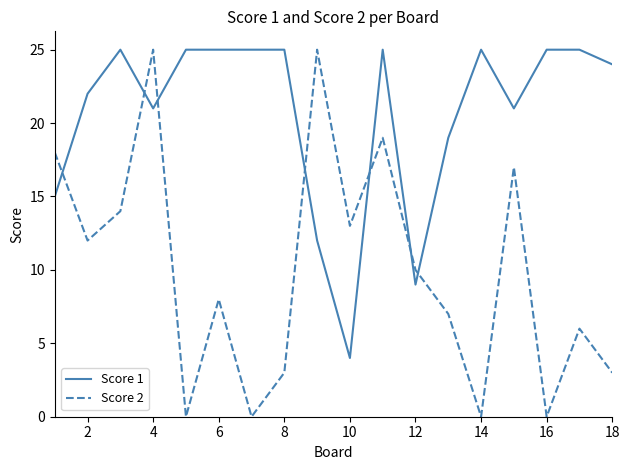

What is the greatest value displayed?

25